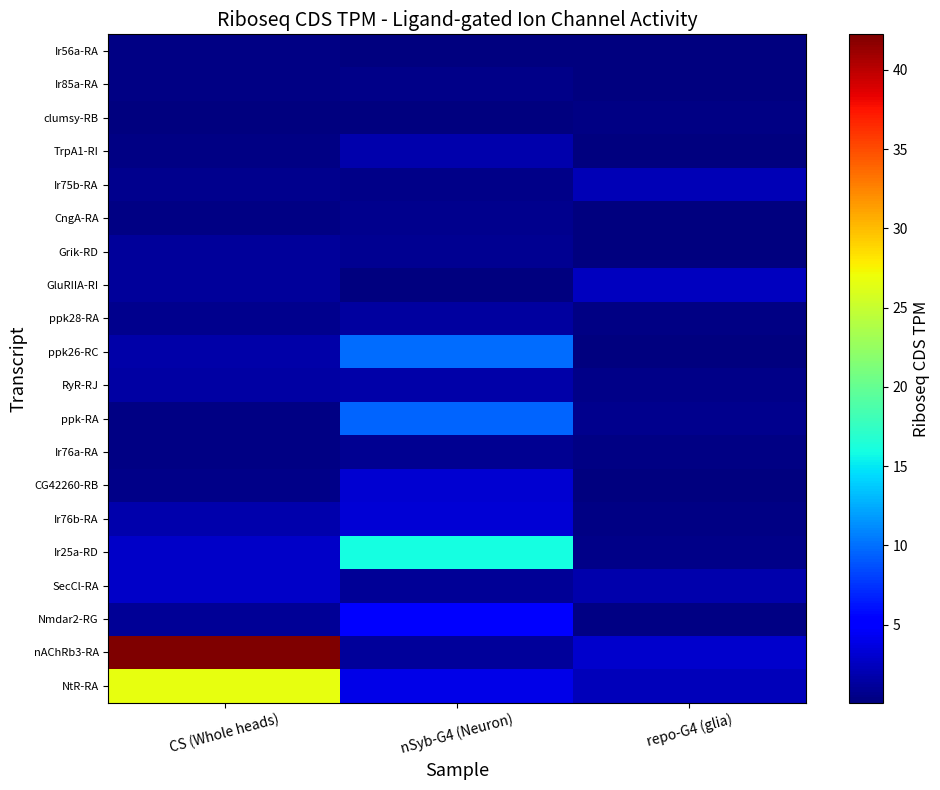

What is the difference between the highest and lowest values at CS (Whole heads)?

42.0